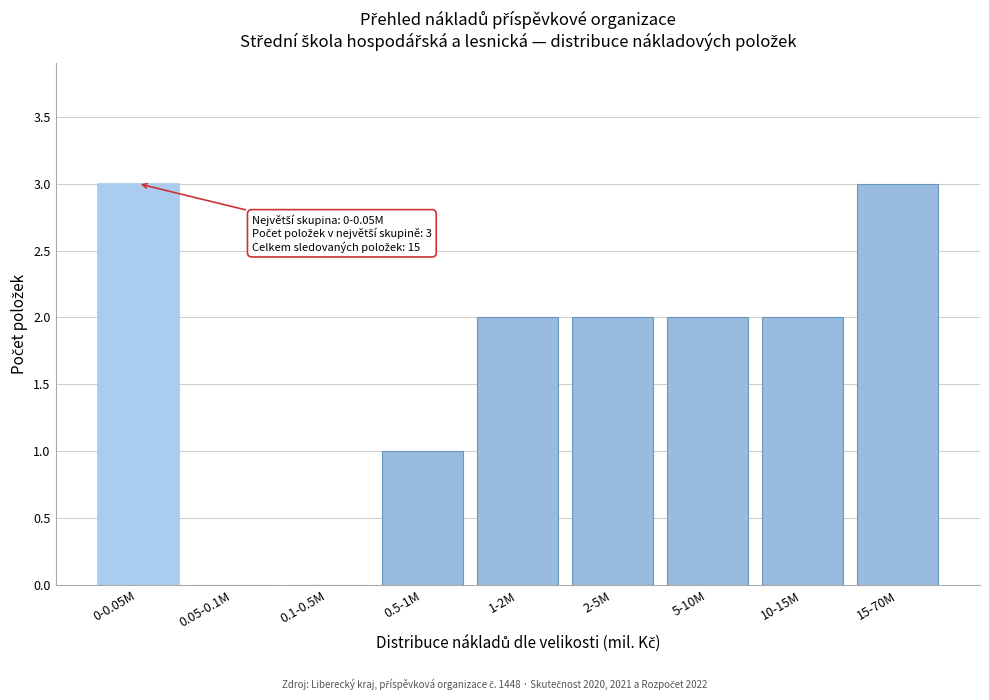

Reading right to left, list all the values displayed in this chart.

15-70M=3	10-15M=2	5-10M=2	2-5M=2	1-2M=2	0.5-1M=1	0.1-0.5M=0	0.05-0.1M=0	0-0.05M=3